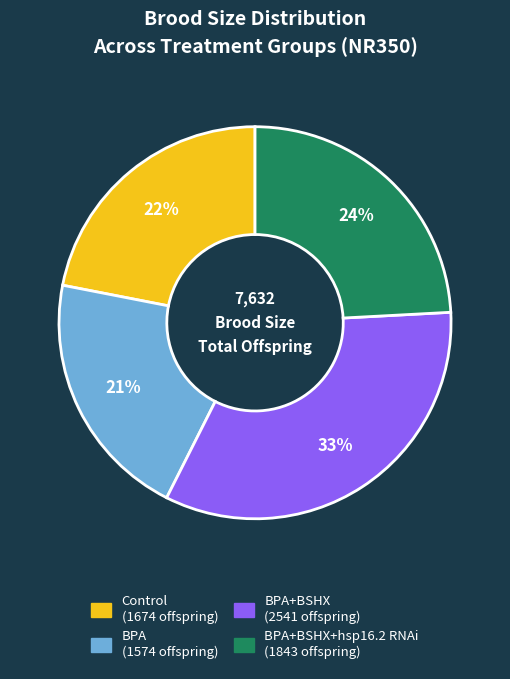

Is there a majority slice in this chart?

No